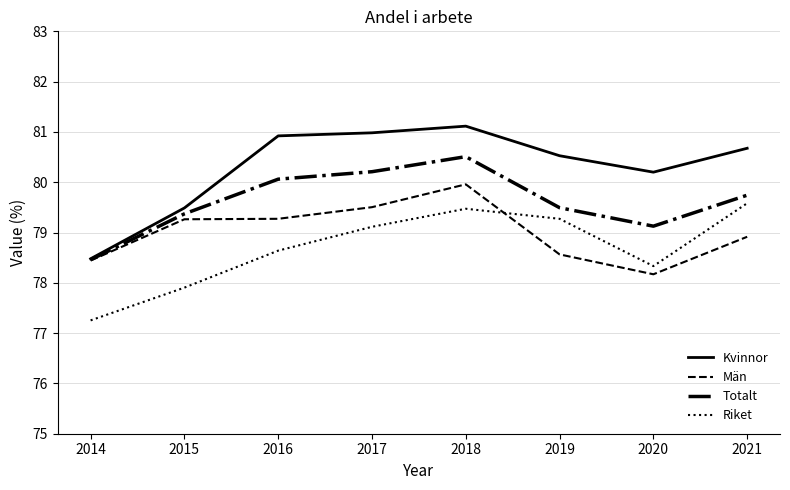

At which label does Riket first exceed 79?

2017